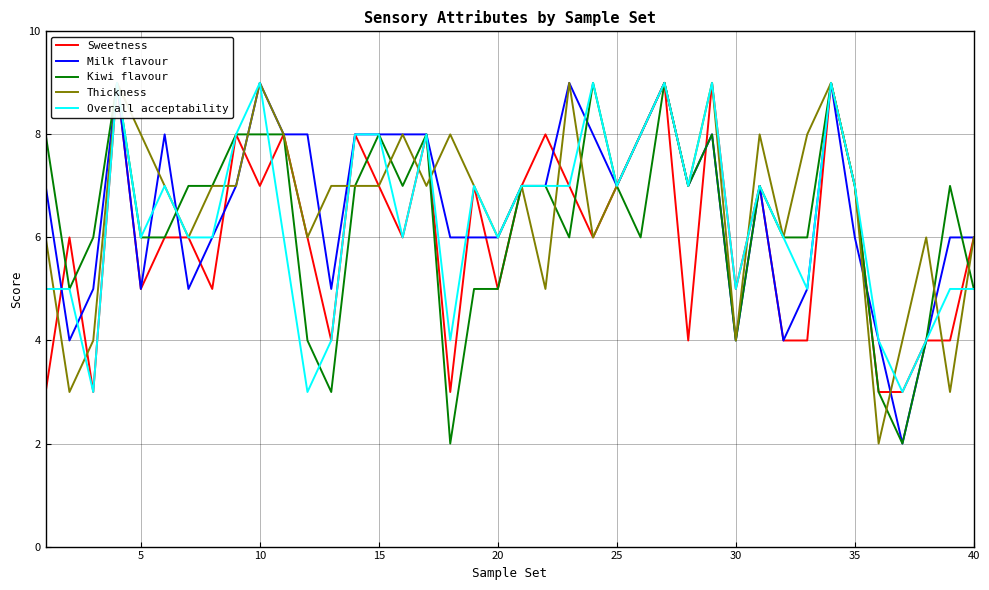

In Overall acceptability, how many points are higher than both neighbors (excluding endpoints)?

10